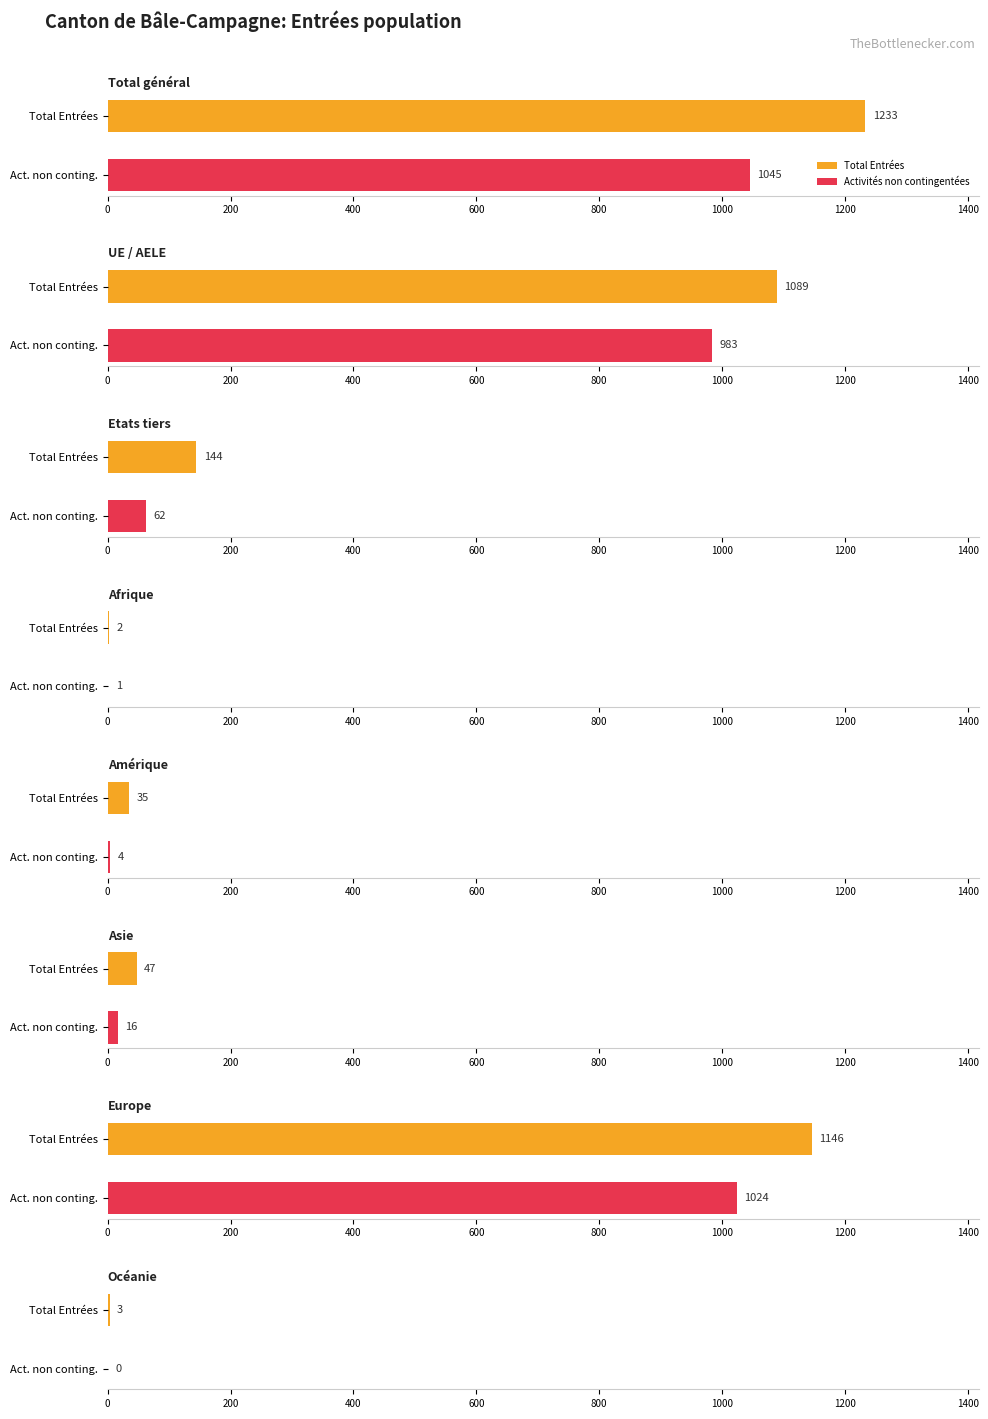

Which series has the largest range (max minus min)?

Total Entrées